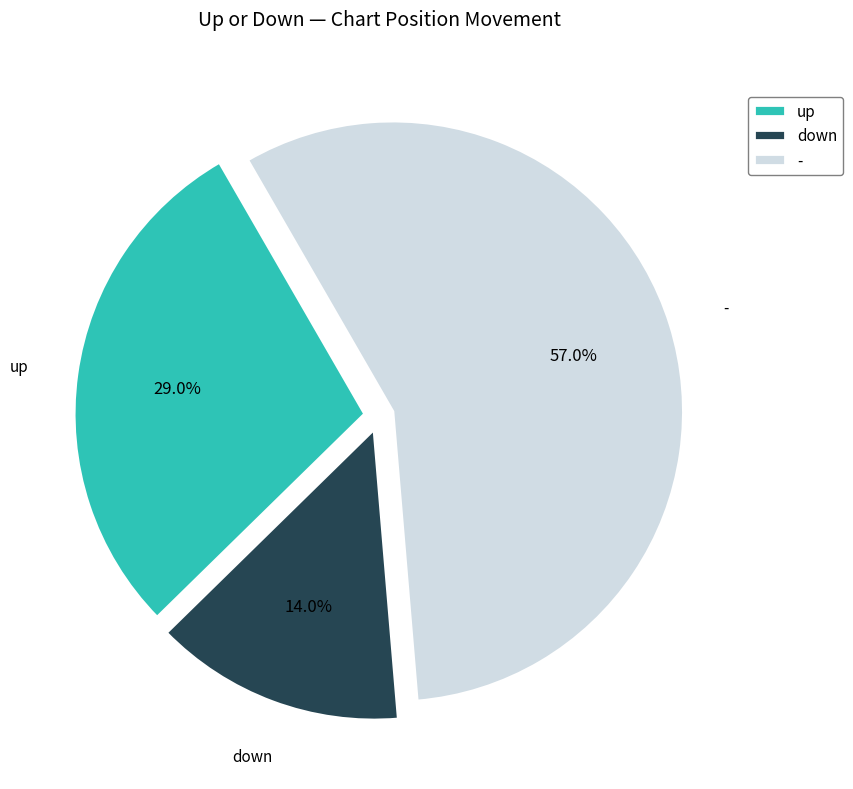

How many slices are in this pie chart?

3